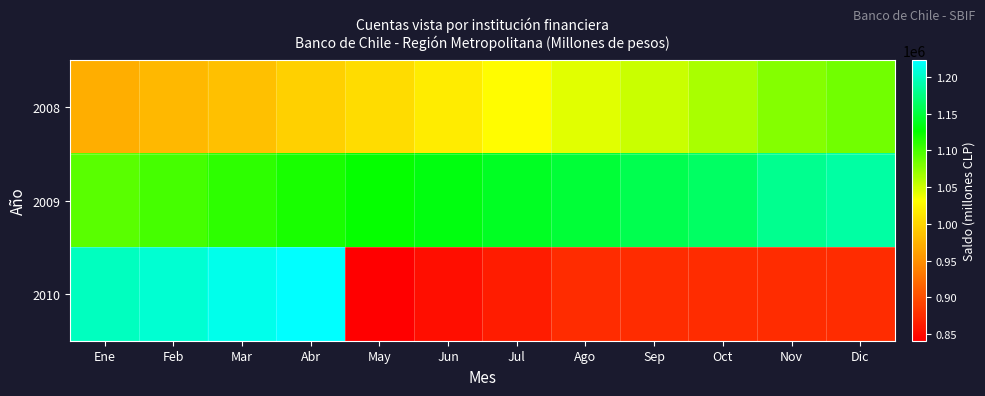

Reading left to right, extract all data points from this chart.

2008: Ene=971097	Feb=978865	Mar=985305	Abr=996312	May=1005983	Jun=1017351	Jul=1029334	Ago=1042694	Sep=1052262	Oct=1063830	Nov=1077075	Dic=1084429
2009: Ene=1093210	Feb=1101221	Mar=1109228	Abr=1116860	May=1124993	Jun=1132197	Jul=1139523	Ago=1147477	Sep=1155659	Oct=1163260	Nov=1179298	Dic=1187682
2010: Ene=1197705	Feb=1205804	Mar=1214574	Abr=1222347	May=840946	Jun=851683	Jul=862620	Ago=874167	Sep=874167	Oct=874167	Nov=874167	Dic=874167